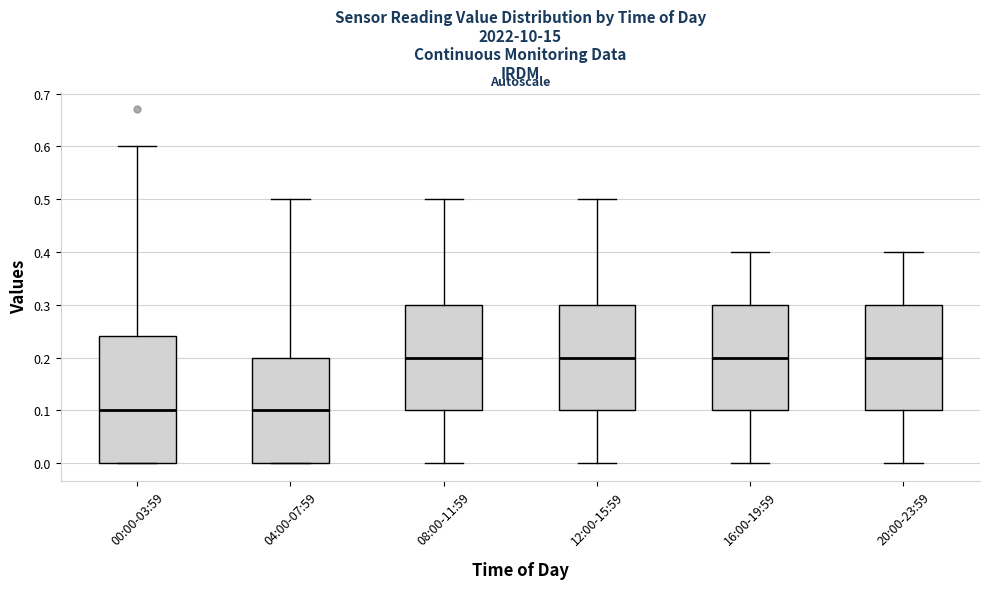

Where is the lower edge of the box for 12:00-15:59 on the y-axis? The values are not printed on the chart, so give them approximately, as read against the axis.

0.10